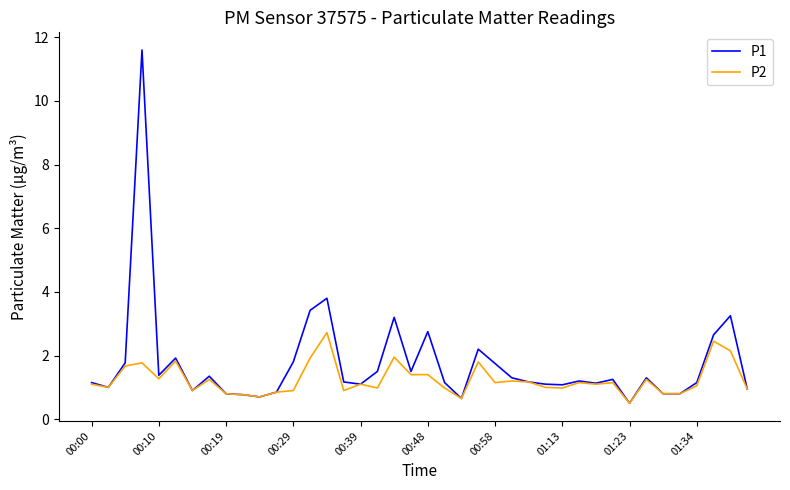

List the series in order of their overall mean, highest first.

P1, P2